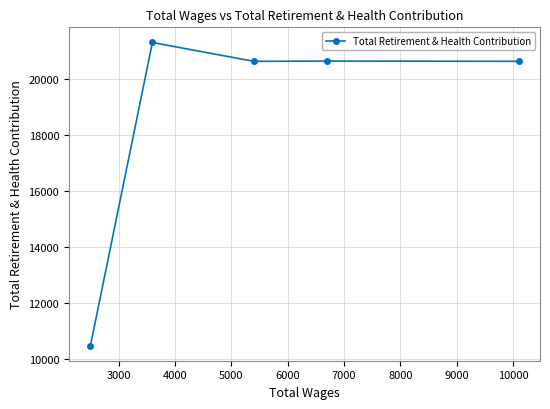

What is the value of the 5th point from the left?

20651